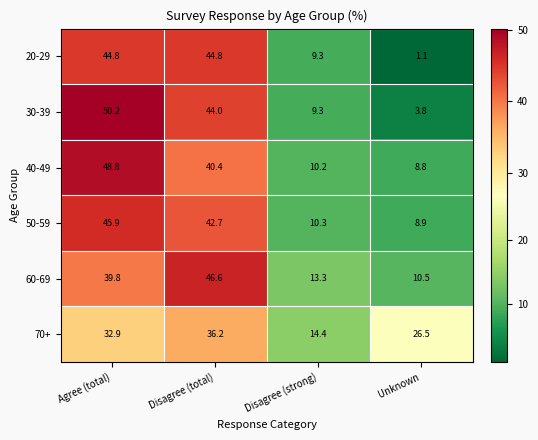

What is the greatest value displayed?

50.2